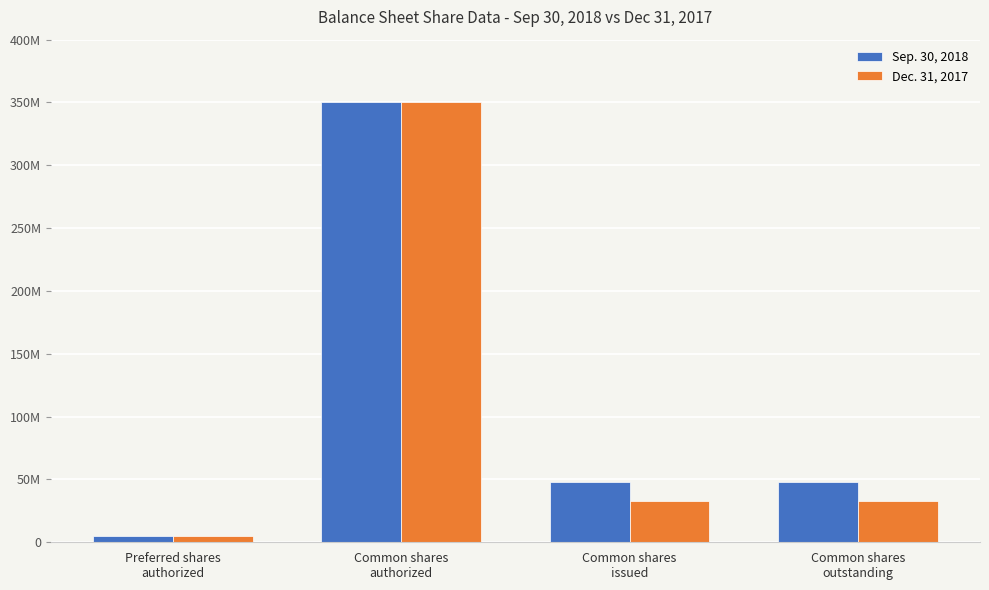

What is the greatest value displayed?

350000000